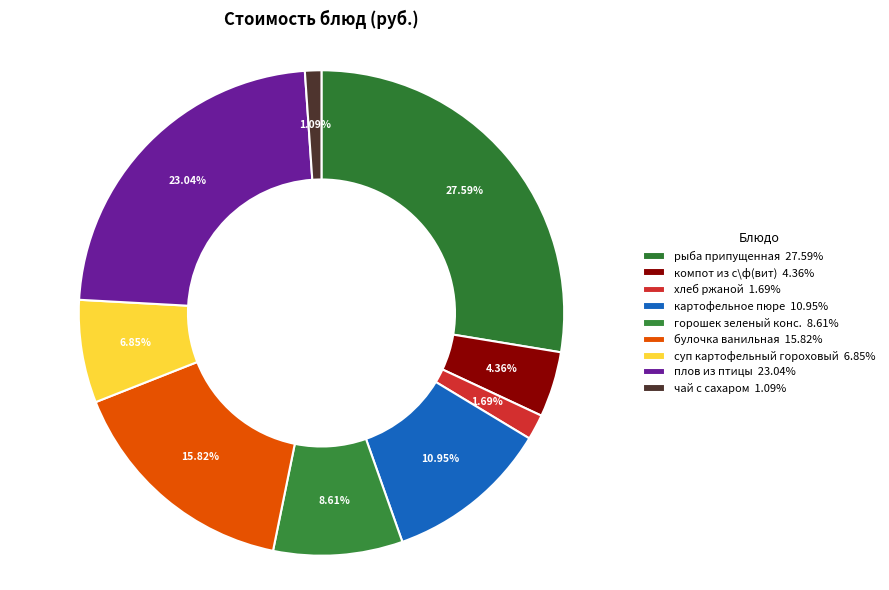

To the nearest percent, what is the combined percentage of компот из с\ф(вит) and суп картофельный гороховый?

11%